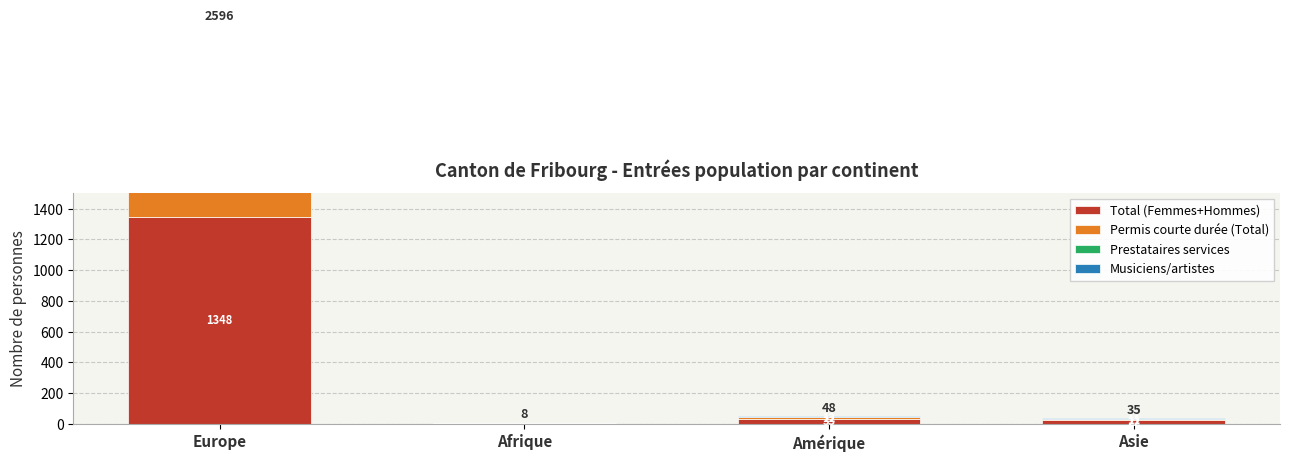

What position from the left is Asie?

4